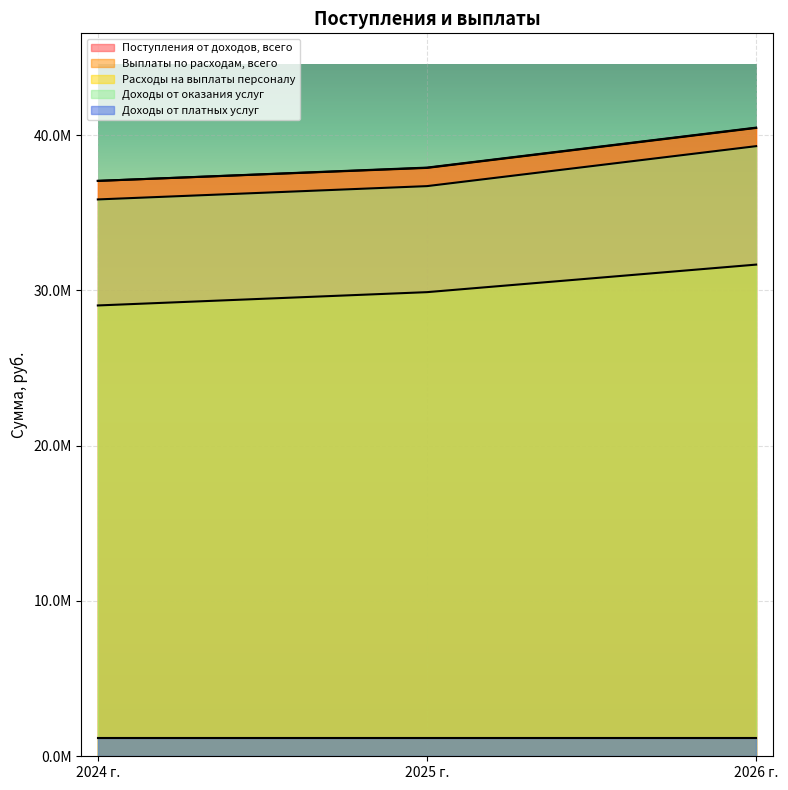

Which has a higher value, 2024 г. or 2026 г.?

2026 г.